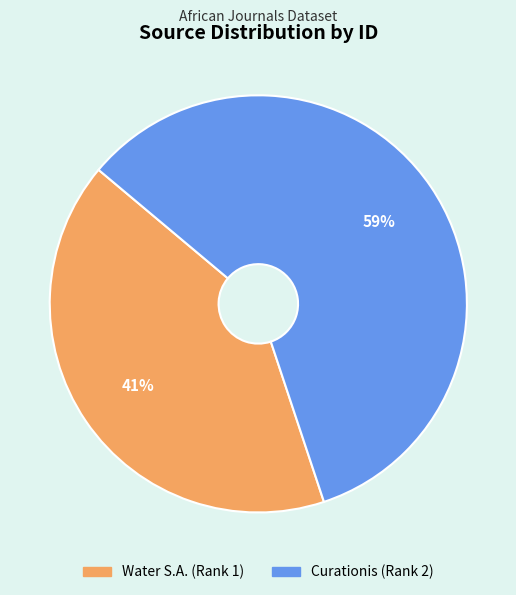

The Curationis (Rank 2) slice represents 68% of the pie. True or false?

False